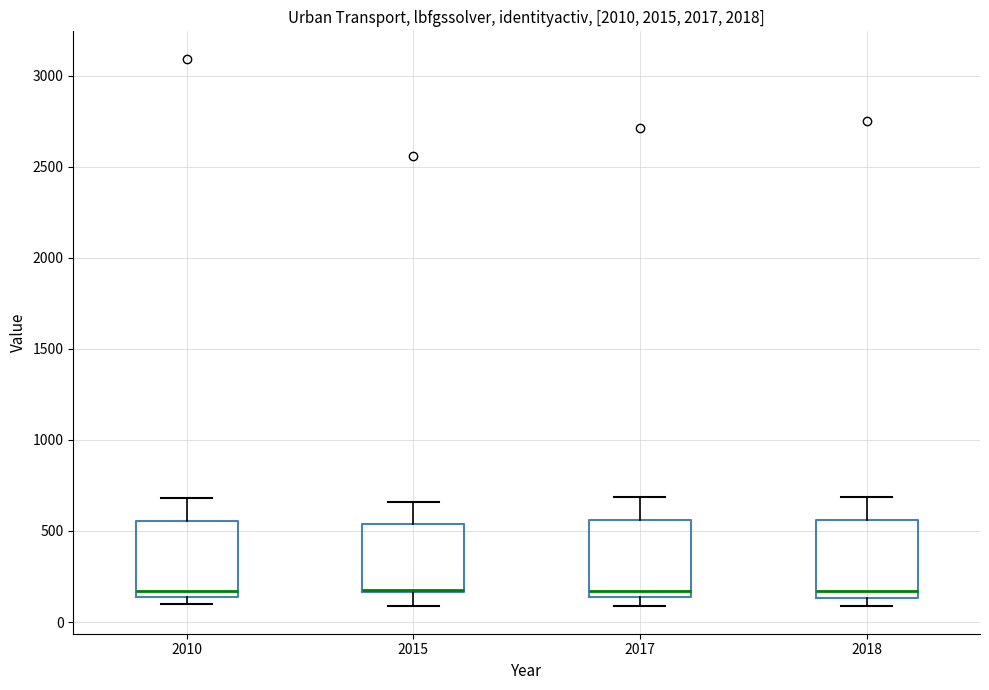

Where does the upper whisker of the box at x = 2010 end on the y-axis? The values are not printed on the chart, so give them approximately, as read against the axis.

700